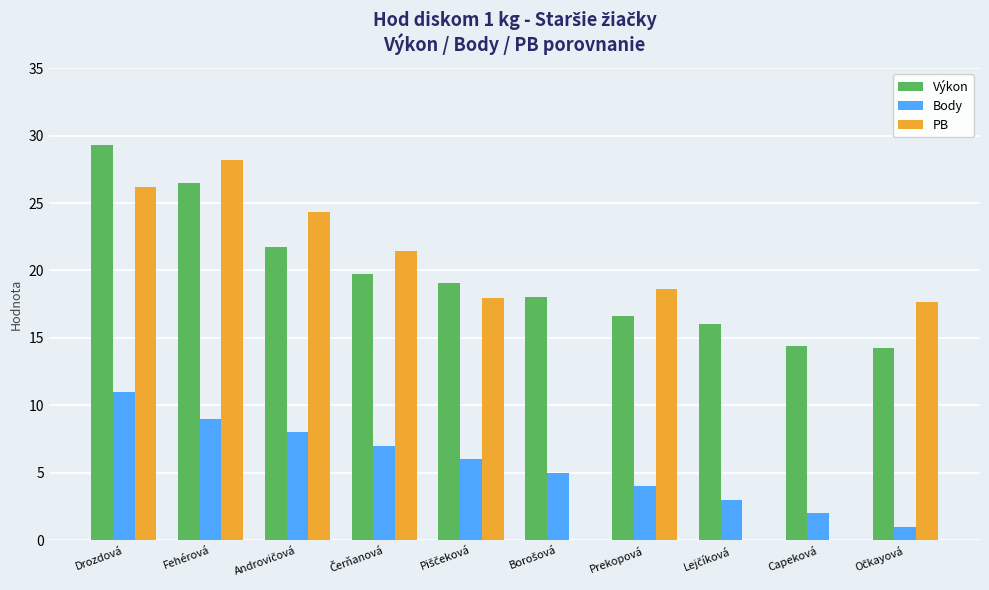

Read the Výkon value at Prekopová.

16.6